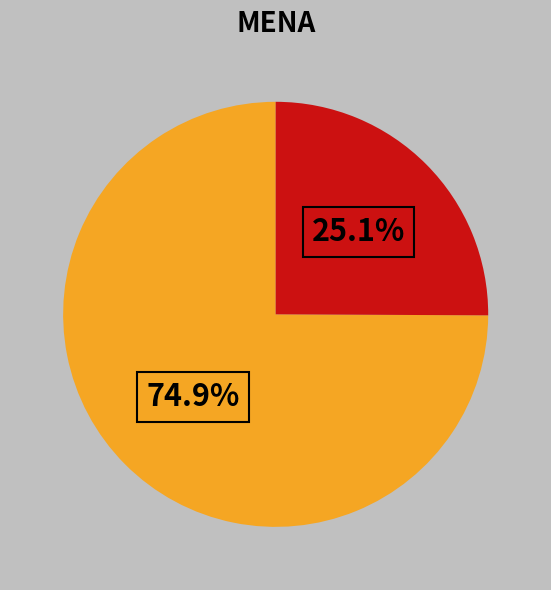

Is there a majority slice in this chart?

Yes